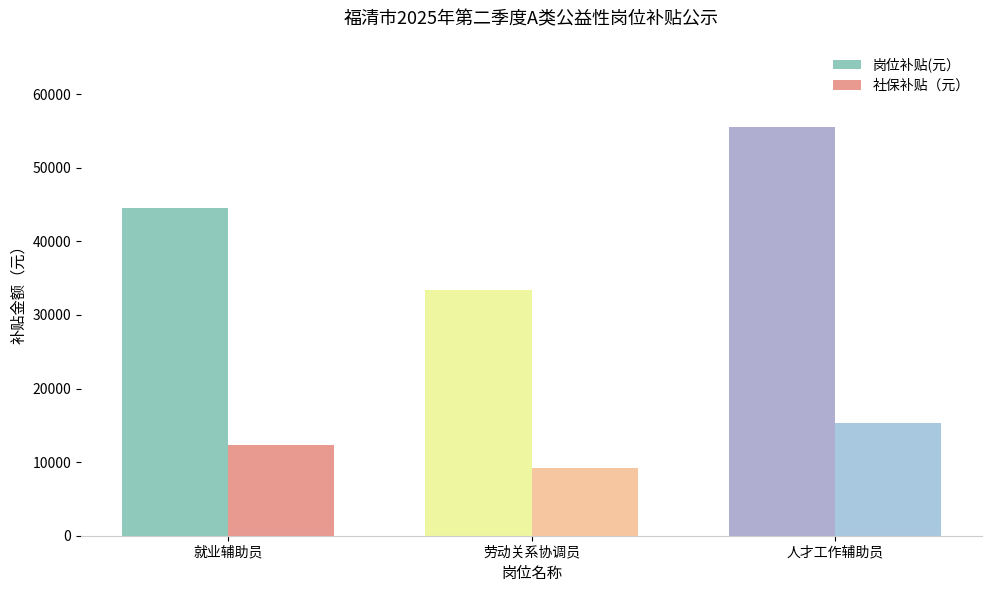

Which category has the lowest value across all series?

劳动关系协调员